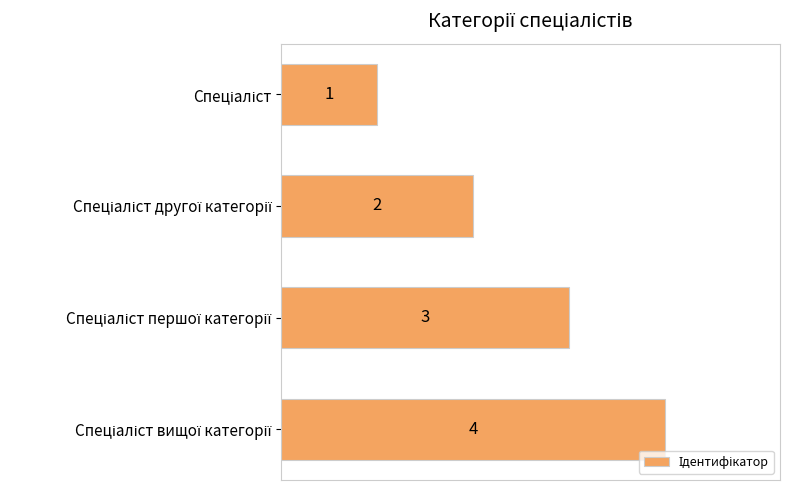

What is the difference between the maximum and minimum values?

3